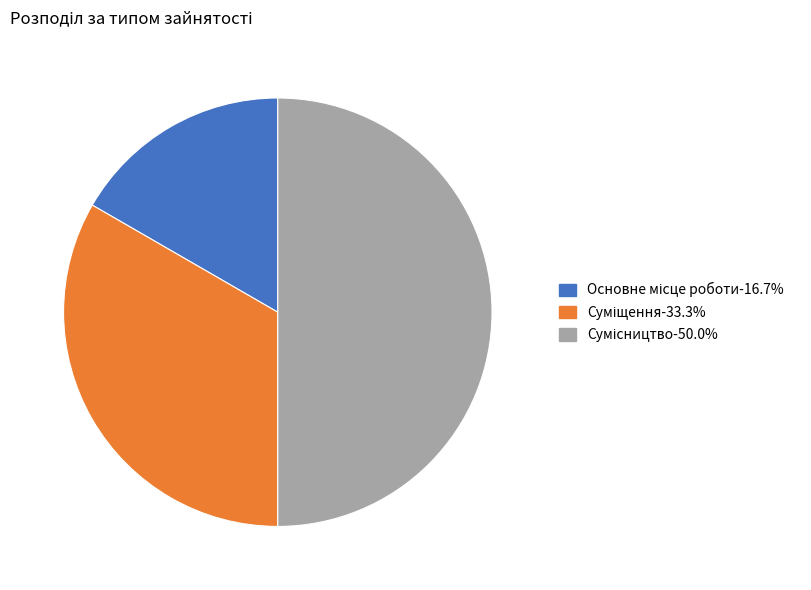

How many slices are in this pie chart?

3